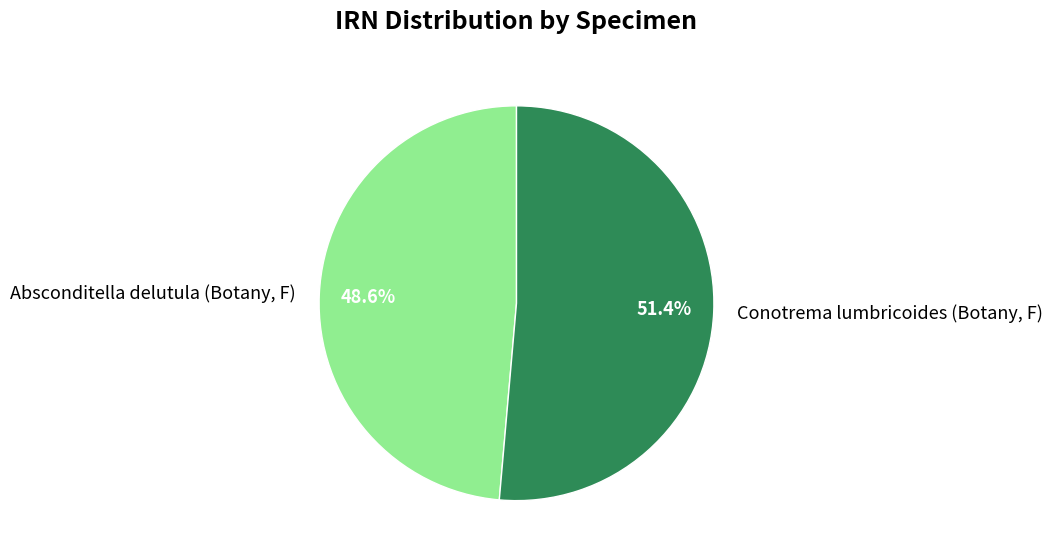

Which slice is the largest?

Conotrema lumbricoides (Botany, F)